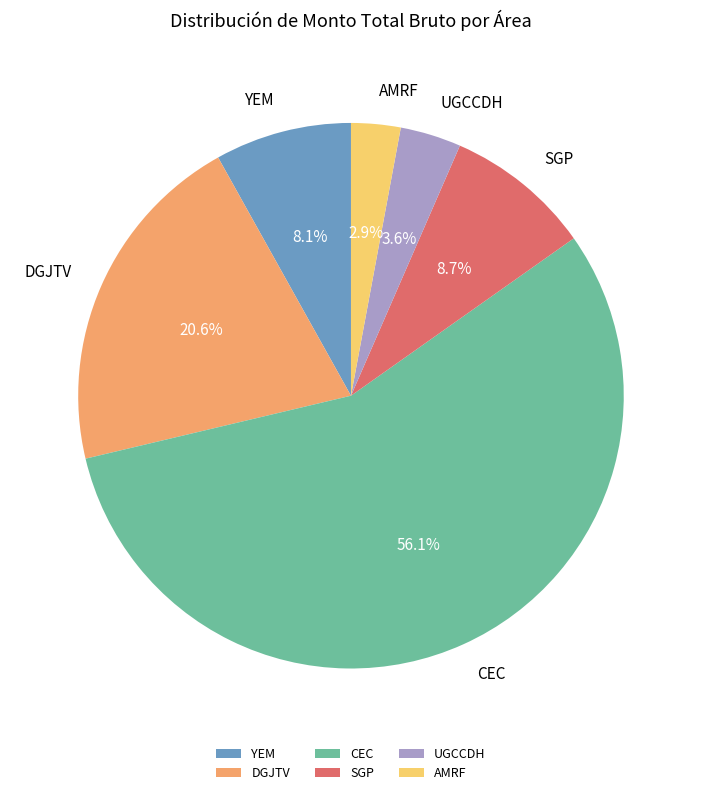

Is there a majority slice in this chart?

Yes